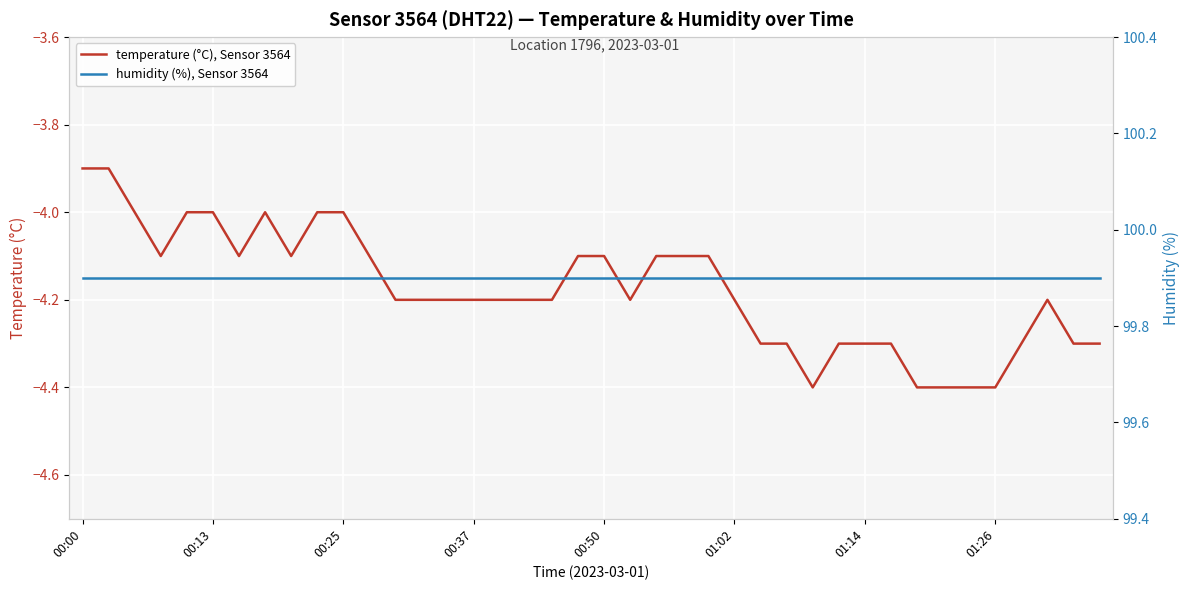

True or false: humidity (%), Sensor 3564 and temperature (°C), Sensor 3564 intersect in this chart.

False